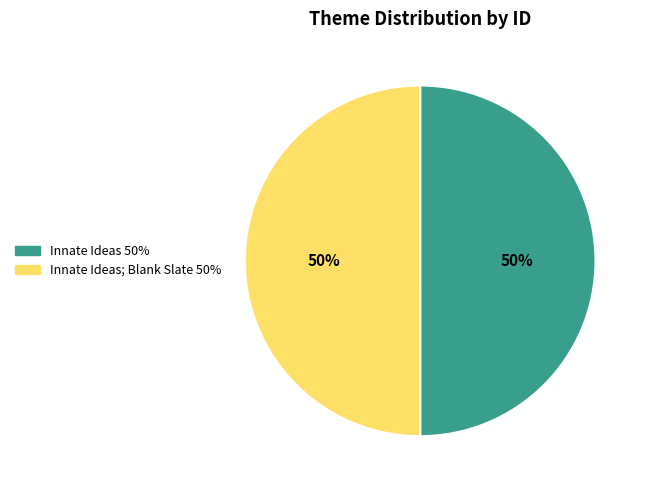

To the nearest percent, what is the average slice percentage?

50%